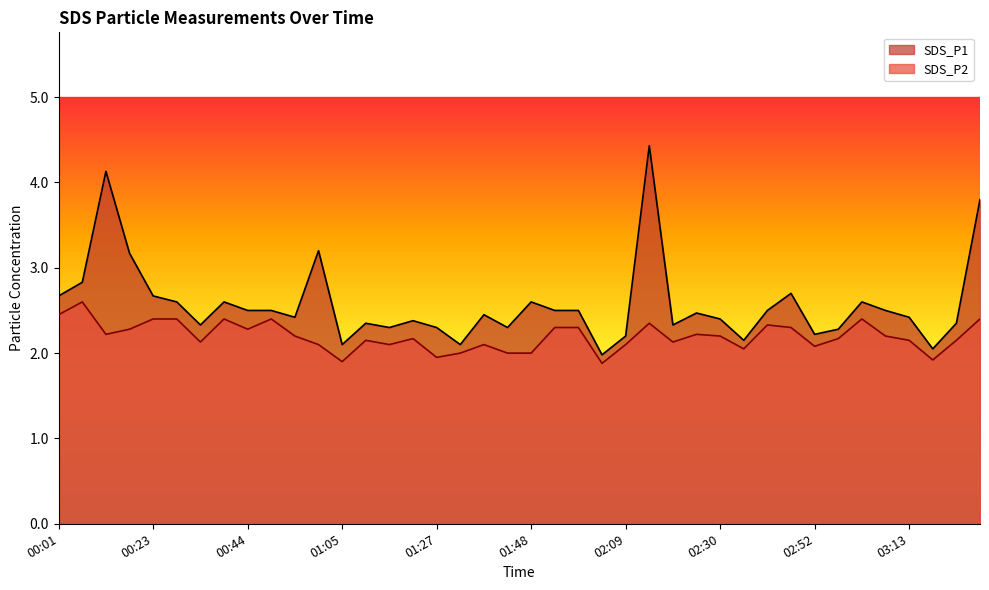

At which category does the chart reach its minimum across all series?

02:04